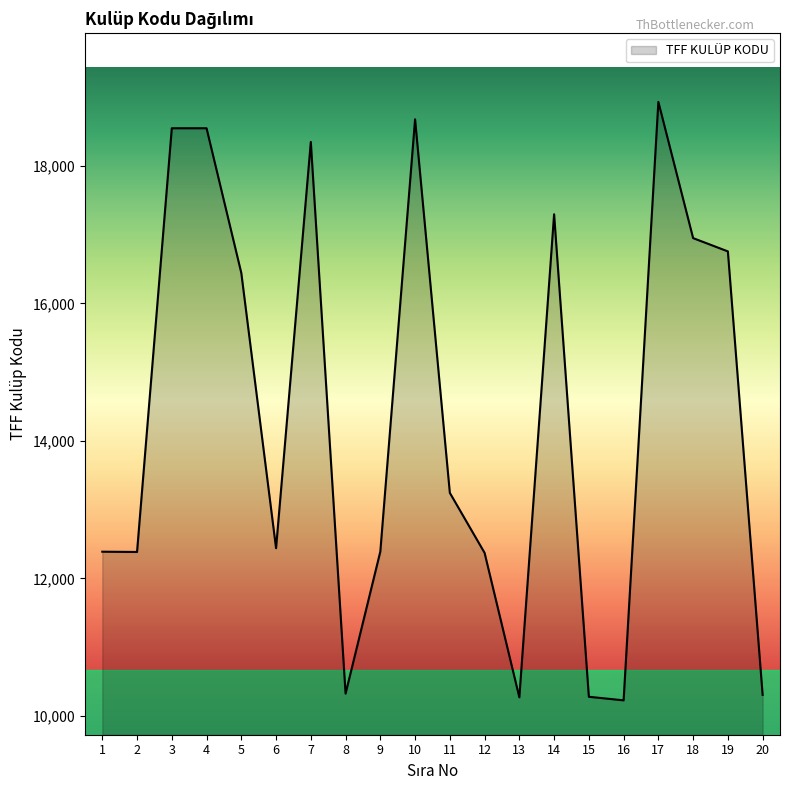

What is the greatest value displayed?

18930